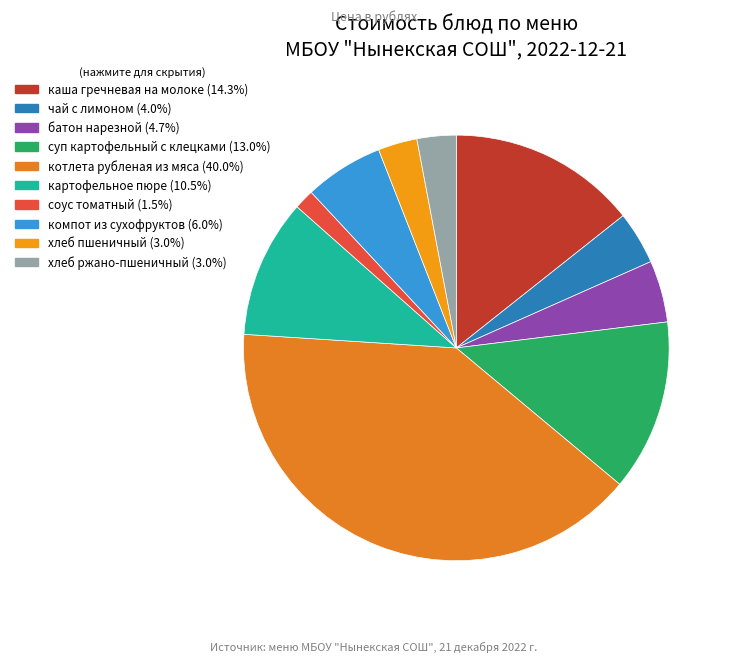

How many slices are in this pie chart?

10